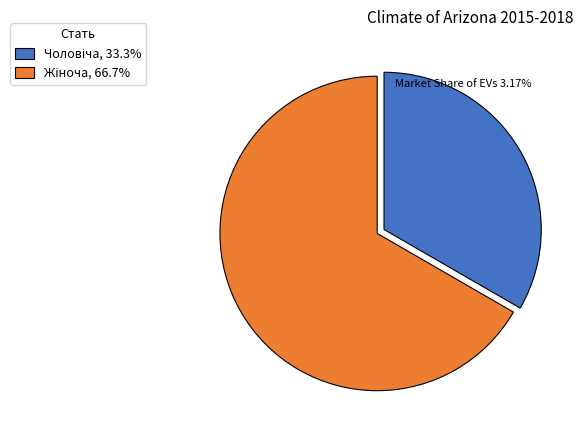

Is there a majority slice in this chart?

Yes